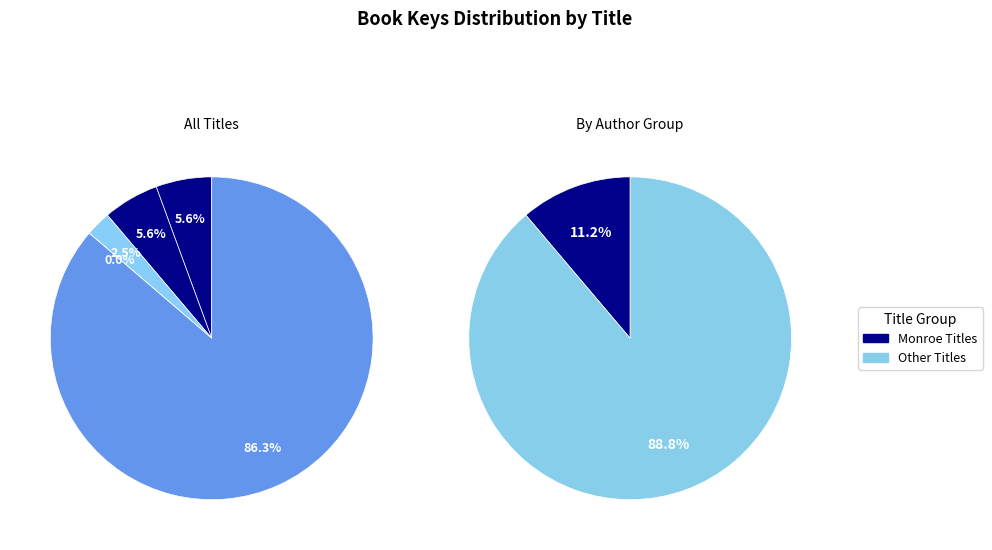

How many segments does this pie chart have?

5